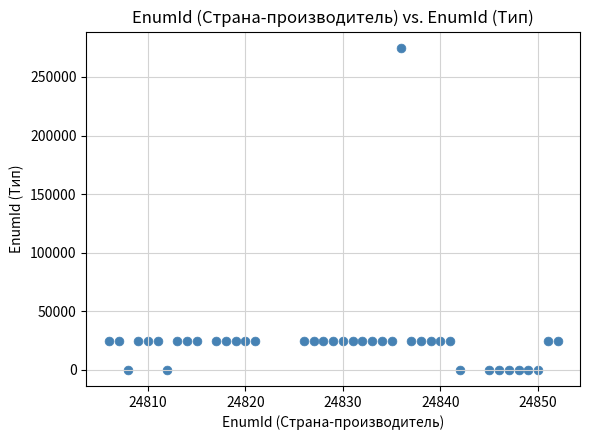

What is the range of Y values (max minus min)?

275005